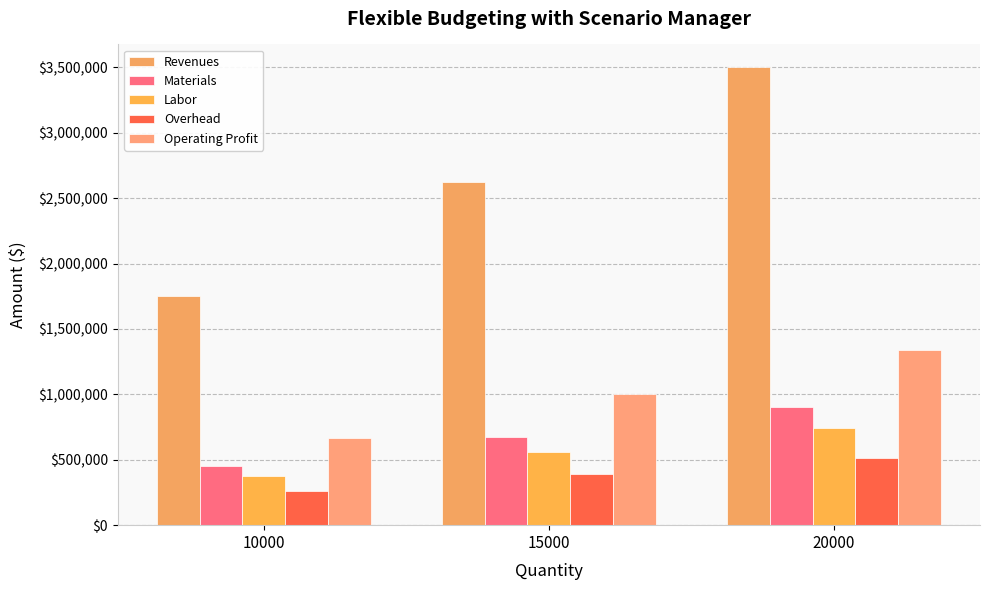

At how many categories does at least one series exceed 3087687?

1